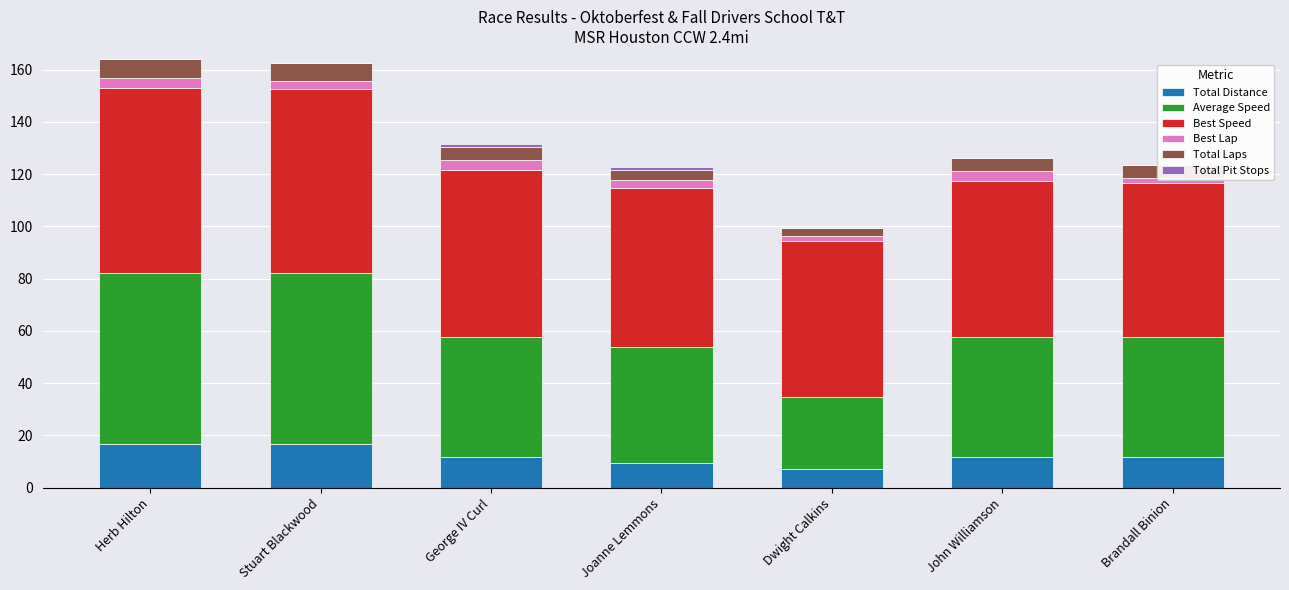

Rank the series by their maximum value, from highest to lowest.

Best Speed, Average Speed, Total Distance, Total Laps, Best Lap, Total Pit Stops